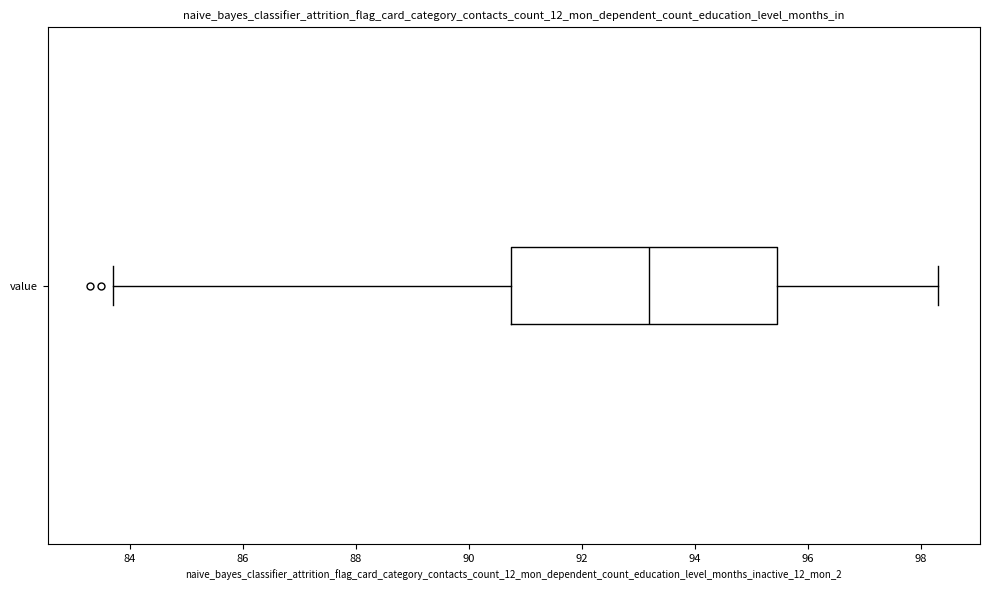

Transcribe this box plot: give where the median line is, the range the box spans, and where the two whiskers end, as read against the x-axis. The values are not printed on the chart, so give them approximately, as read against the axis.

median 93.2, box 90.8 to 95.4, whiskers 83.8 to 98.4